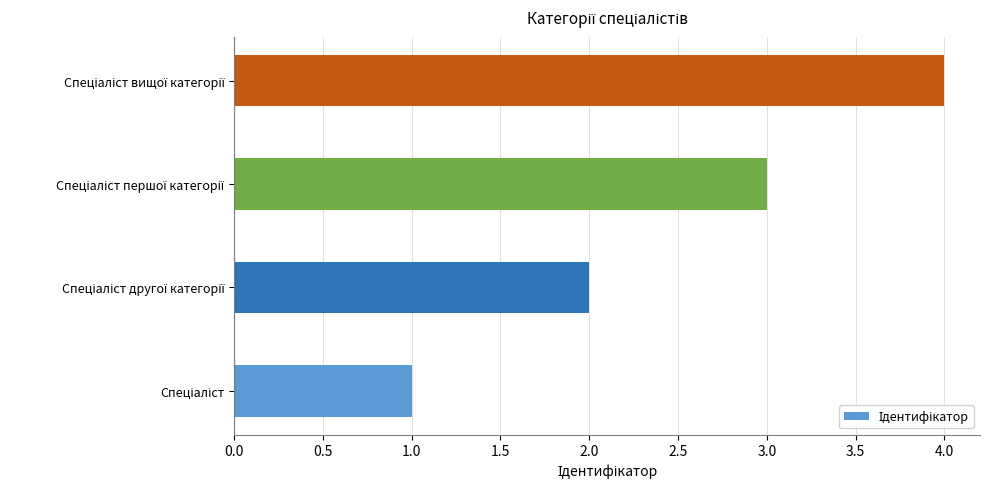

What is the greatest value displayed?

4